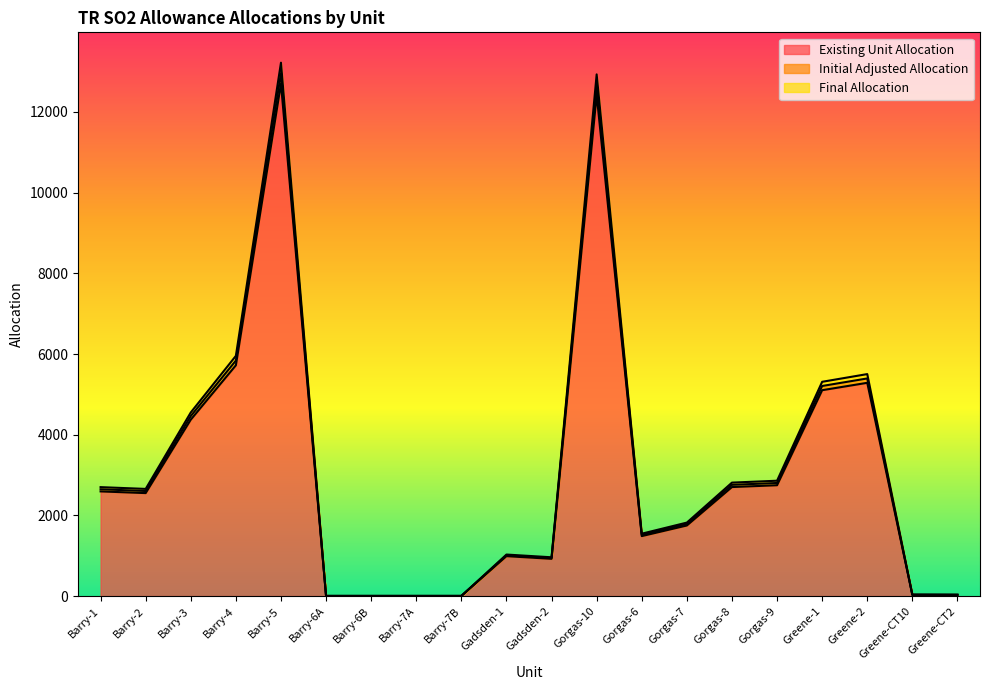

In Existing Unit Allocation, how many points are higher than both neighbors (excluding endpoints)?

4